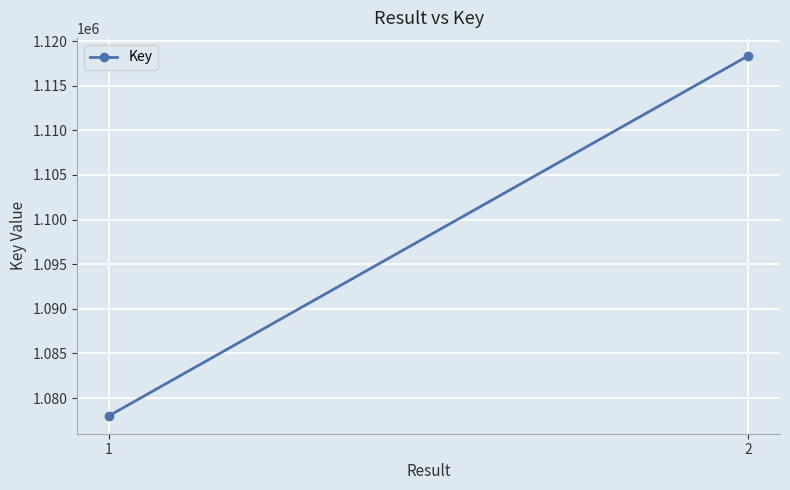

What is the value of the 2nd point from the left?

1118337